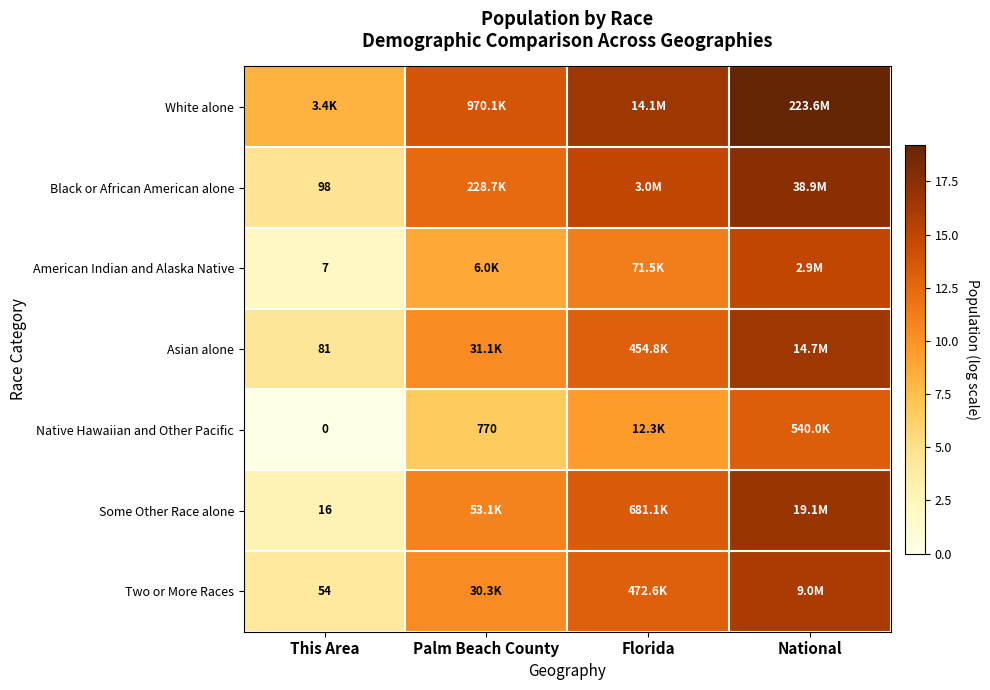

At how many categories does at least one series exceed 6?

4